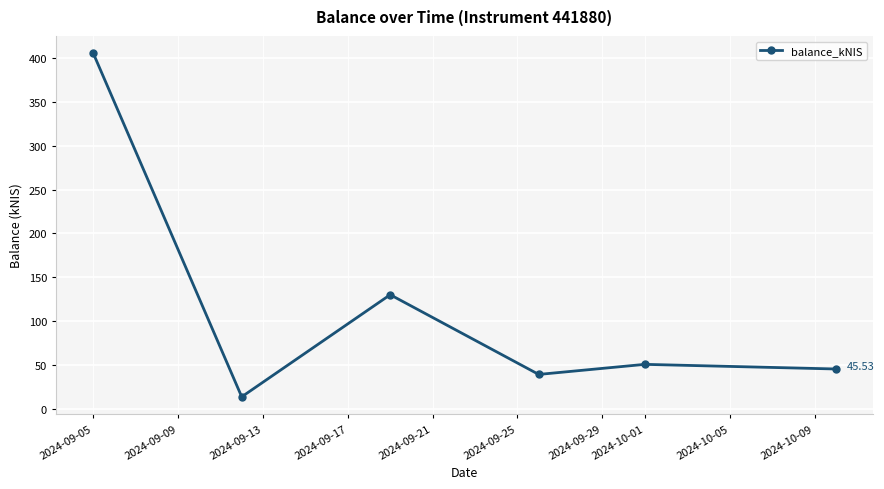

True or false: there are more than 0 points higher than both neighbors.

True